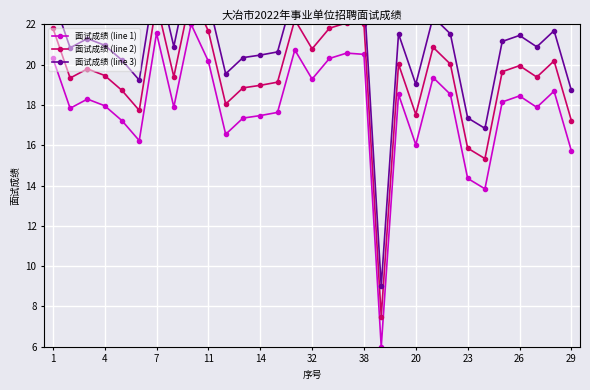

How many interior local peaks does the 面试成绩 (line 1) series have?

9